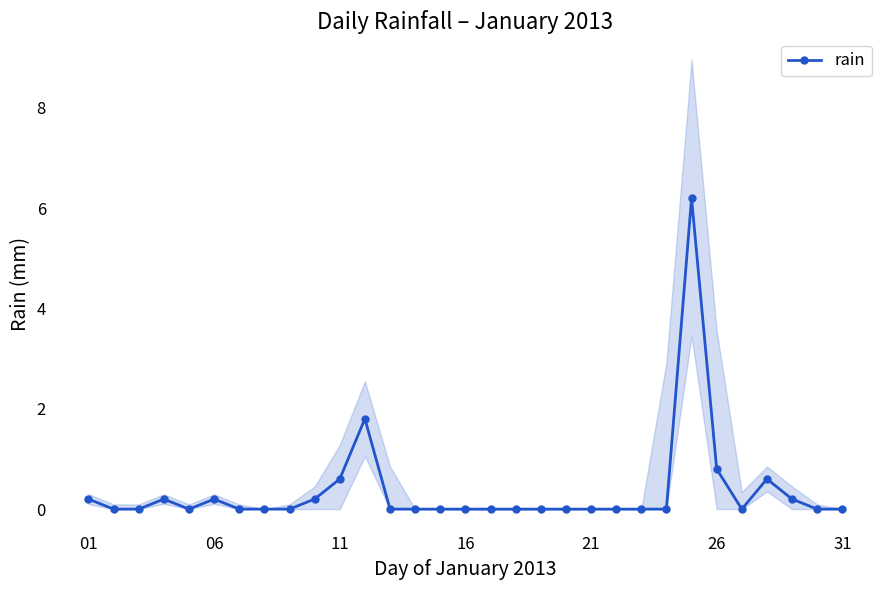

True or false: rain has more than 1 points higher than both neighbors.

True